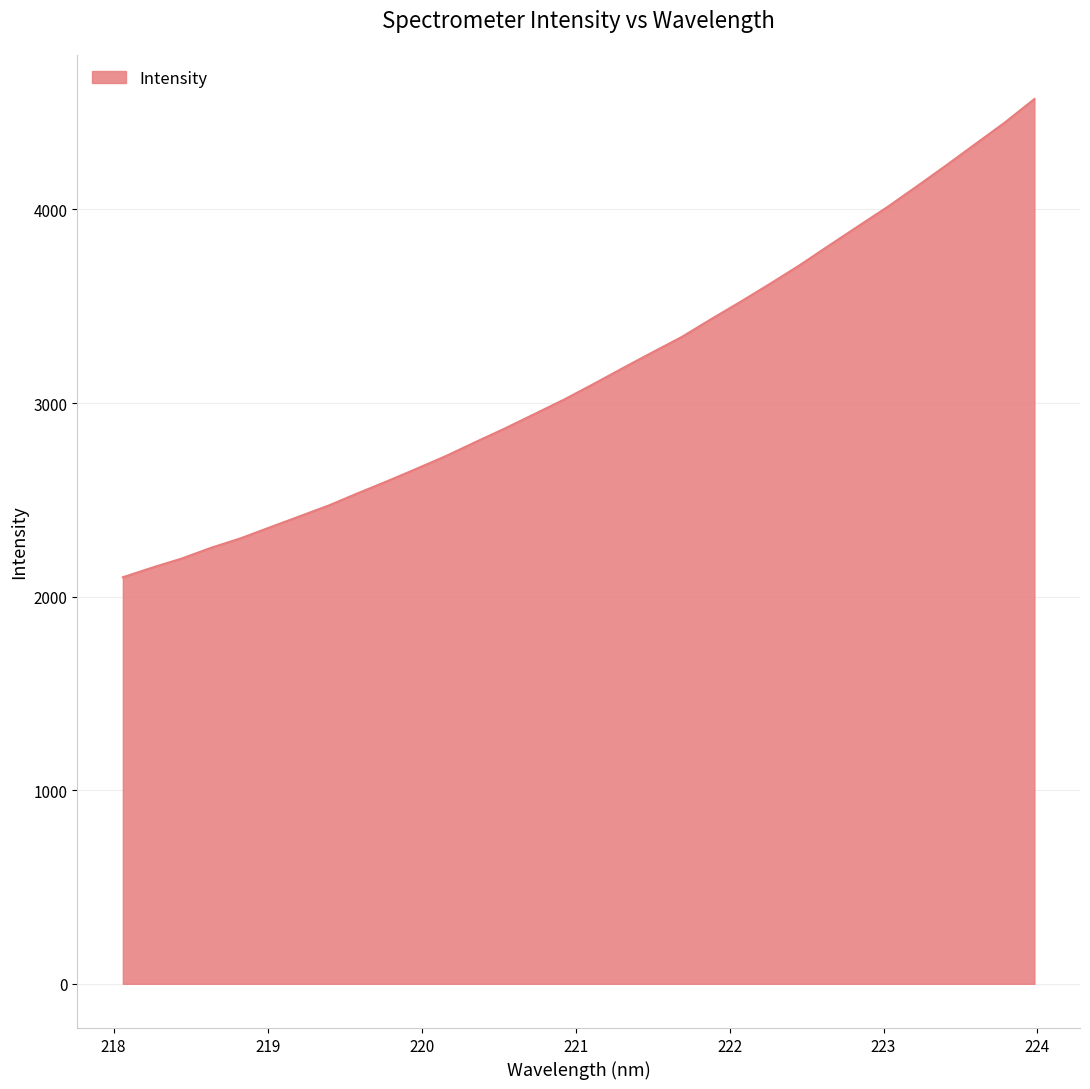

What is the minimum value shown in the chart?

2099.9